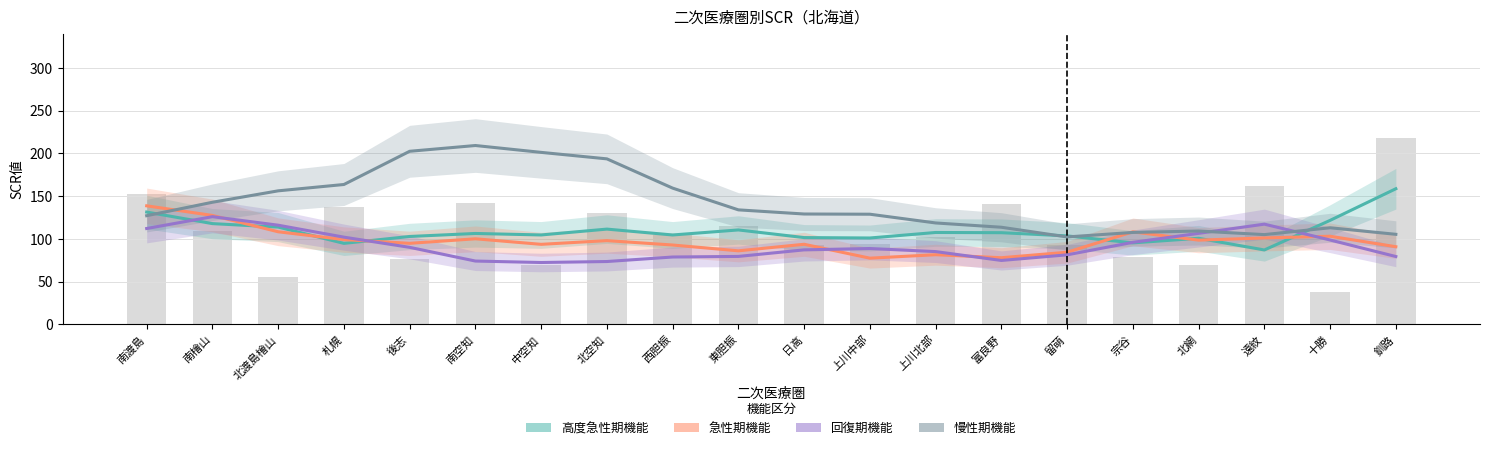

What is the difference between the second highest and minimum values in the 回復期機能 series?

44.9